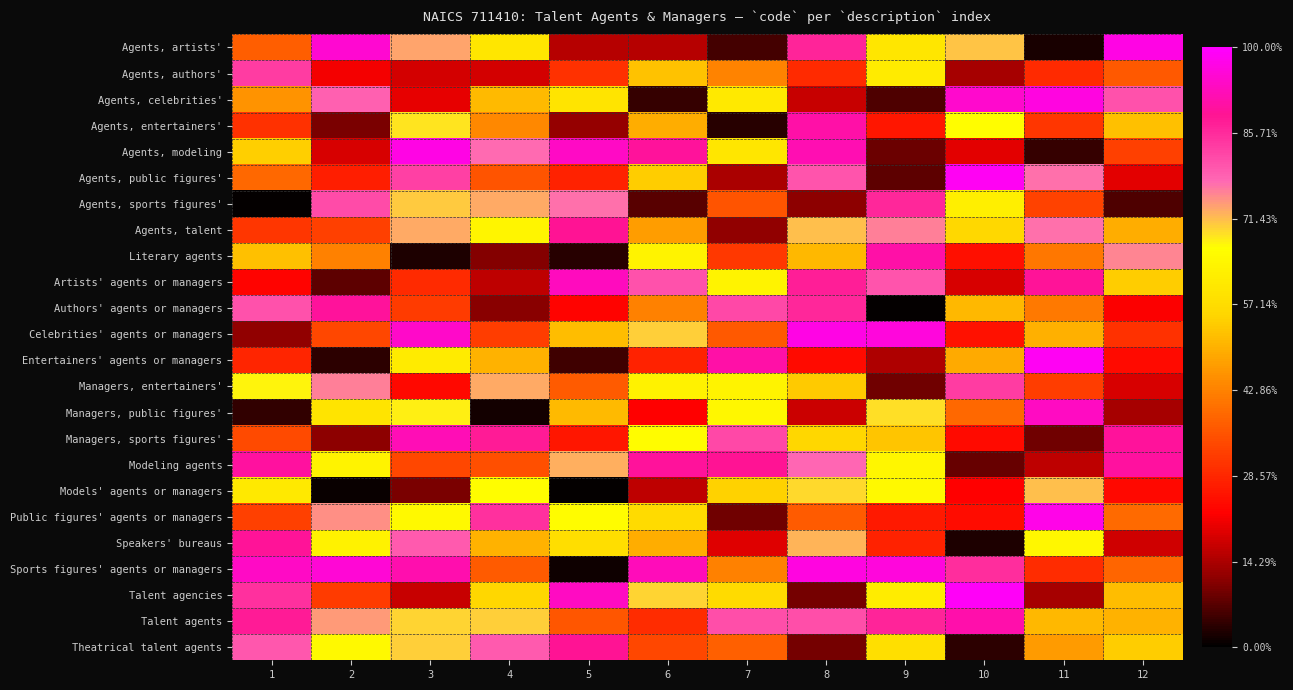

Rank the series by their maximum value, from lowest to highest.

Models' agents or managers, Agents, authors', Managers, entertainers', Agents, sports figures', Agents, talent, Theatrical talent agents, Speakers' bureaus, Authors' agents or managers, Modeling agents, Literary agents, Agents, entertainers', Talent agents, Managers, sports figures', Artists' agents or managers, Managers, public figures', Agents, celebrities', Sports figures' agents or managers, Agents, modeling, Agents, artists', Celebrities' agents or managers, Public figures' agents or managers, Entertainers' agents or managers, Agents, public figures', Talent agencies